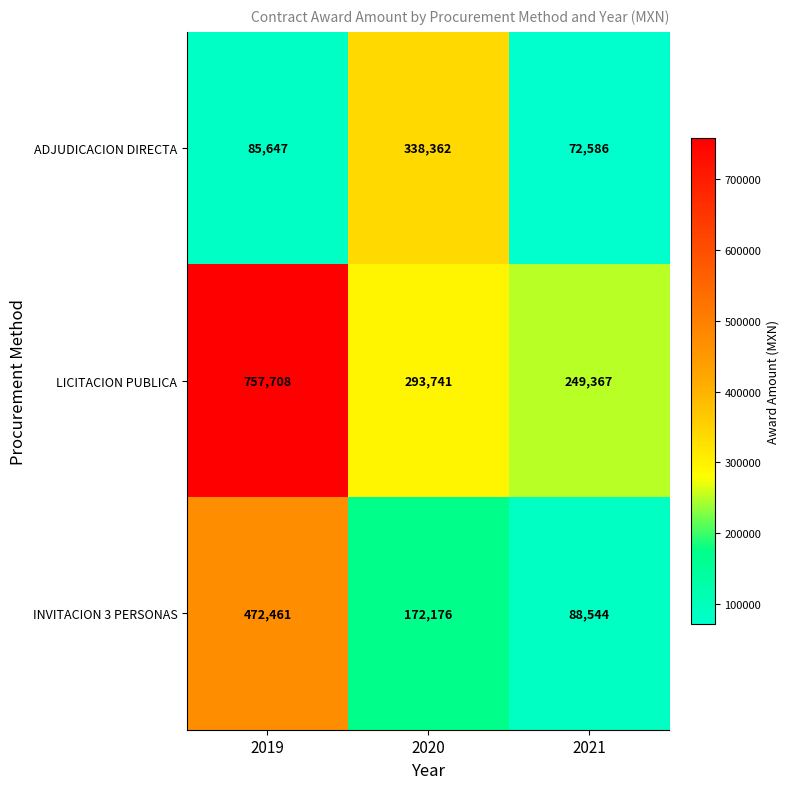

What is the difference between the maximum and minimum values in the ADJUDICACION DIRECTA series?

265776